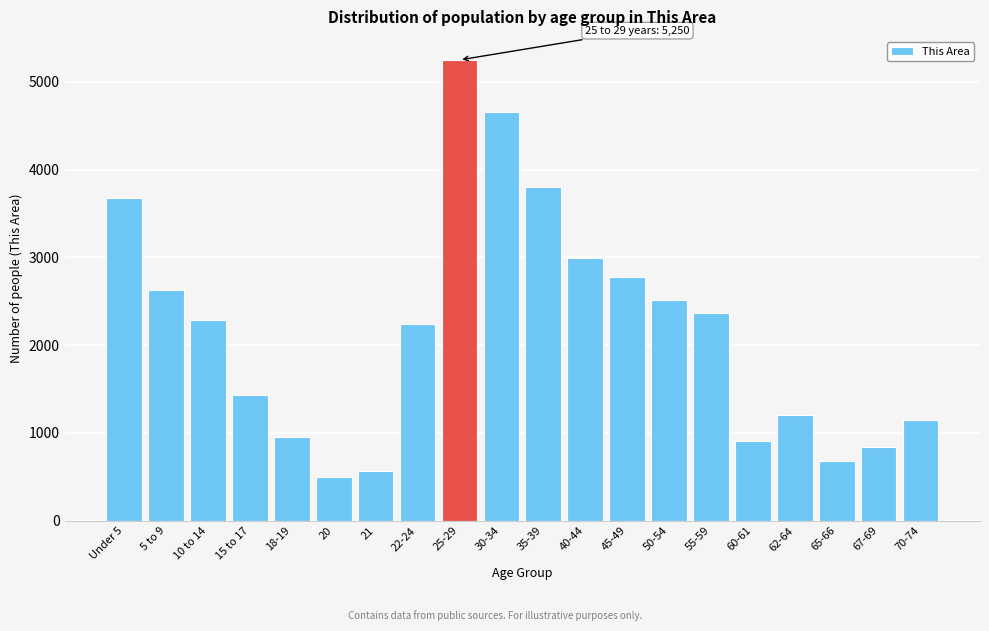

Reading left to right, transcribe all the data shown in this chart.

Under 5=3678	5 to 9=2624	10 to 14=2287	15 to 17=1437	18-19=949	20=492	21=564	22-24=2237	25-29=5250	30-34=4660	35-39=3804	40-44=2992	45-49=2776	50-54=2512	55-59=2367	60-61=904	62-64=1198	65-66=674	67-69=839	70-74=1144